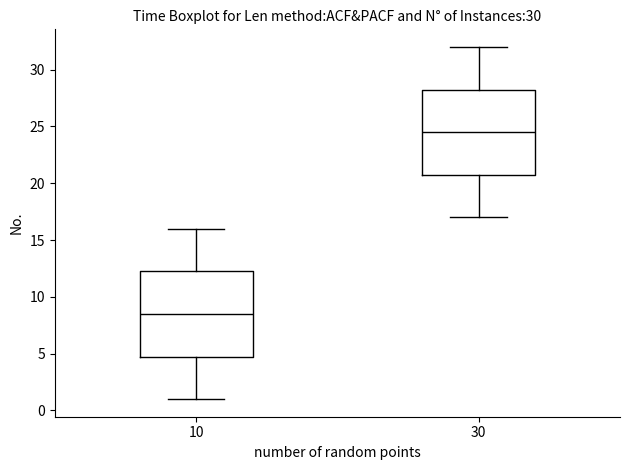

Which box's median line is the lowest?

10